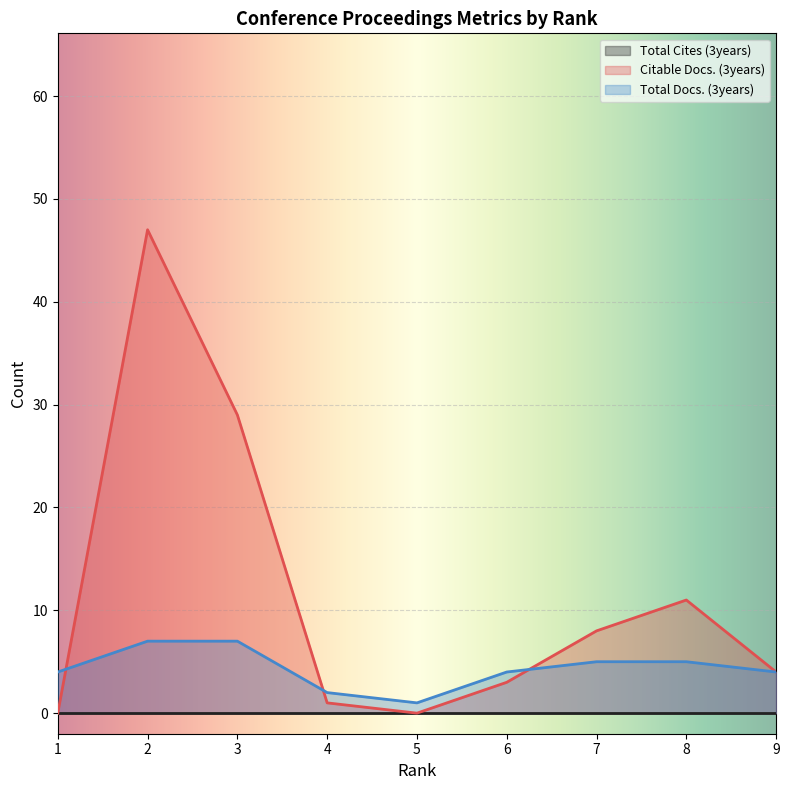

Count the number of data series in this chart.

3